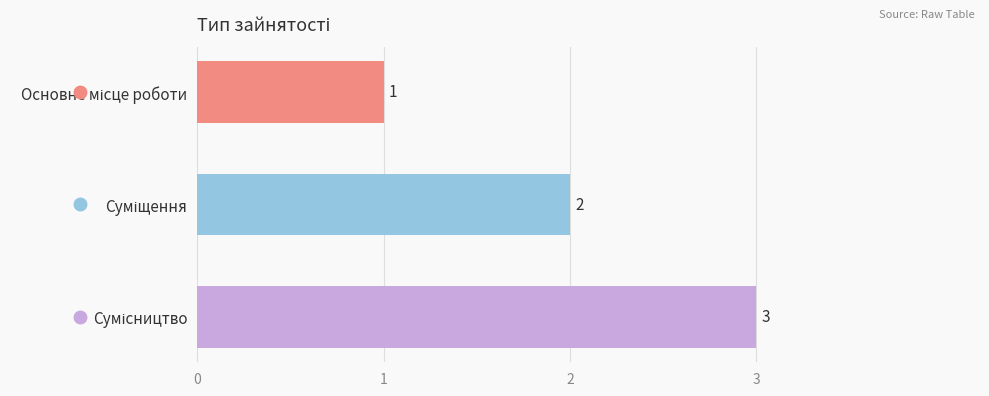

What is the value of the 2nd bar from the top?

2